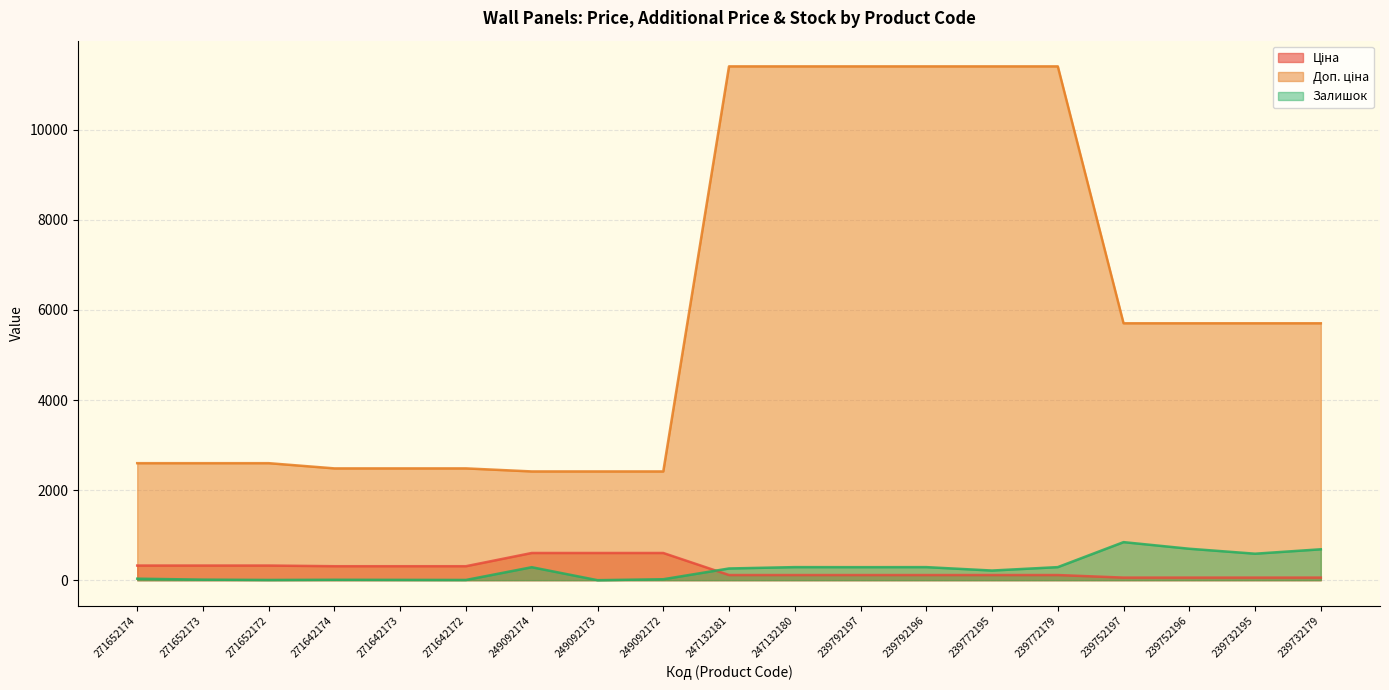

What is the difference between the maximum and second lowest values in the Залишок series?

840.0